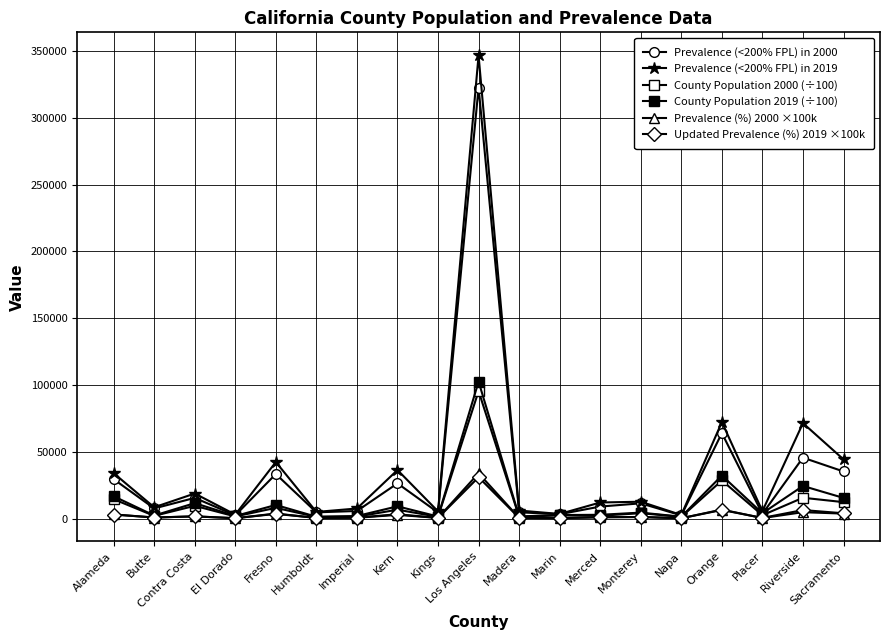

What is the value of the Prevalence (<200% FPL) in 2019 point at the 8th from the left?

36343.0